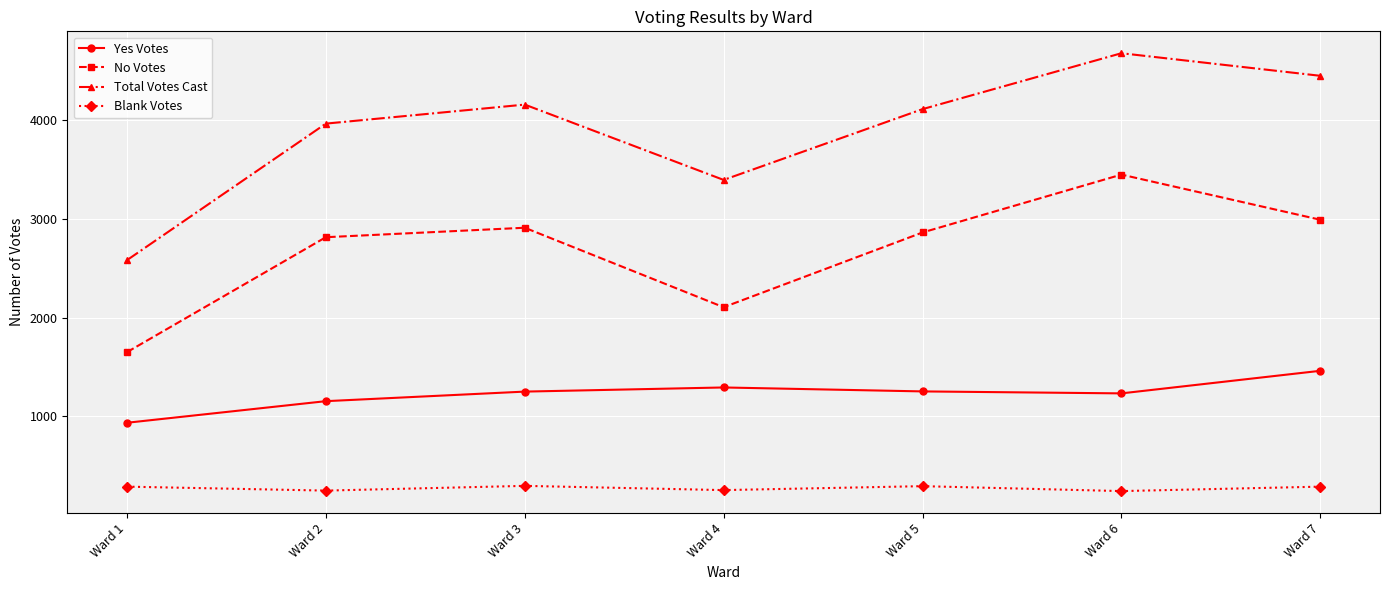

What is the difference between the maximum and minimum values in the Yes Votes series?

527